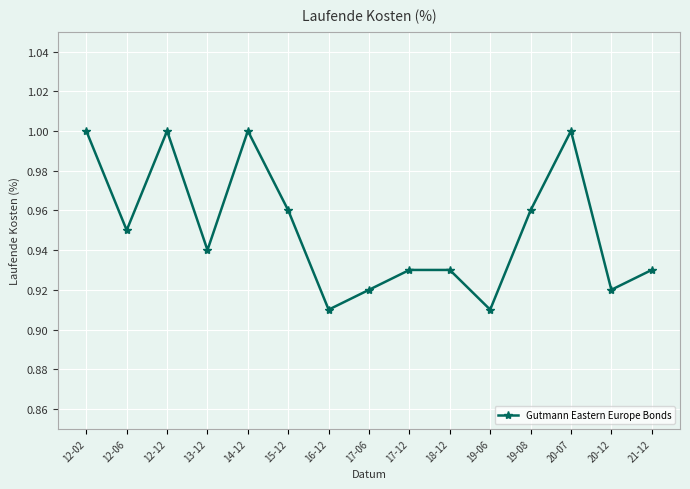

What is the change in value from 14-12 to 21-12?

-0.1